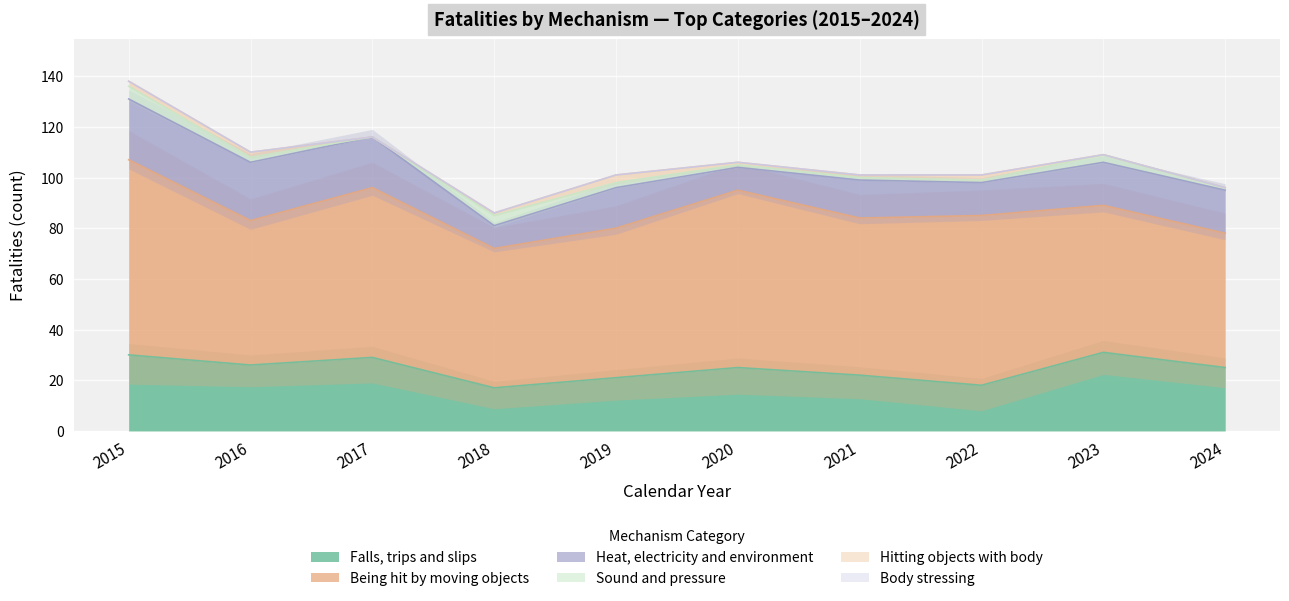

At which category does Falls, trips and slips reach its first local valley?

2016